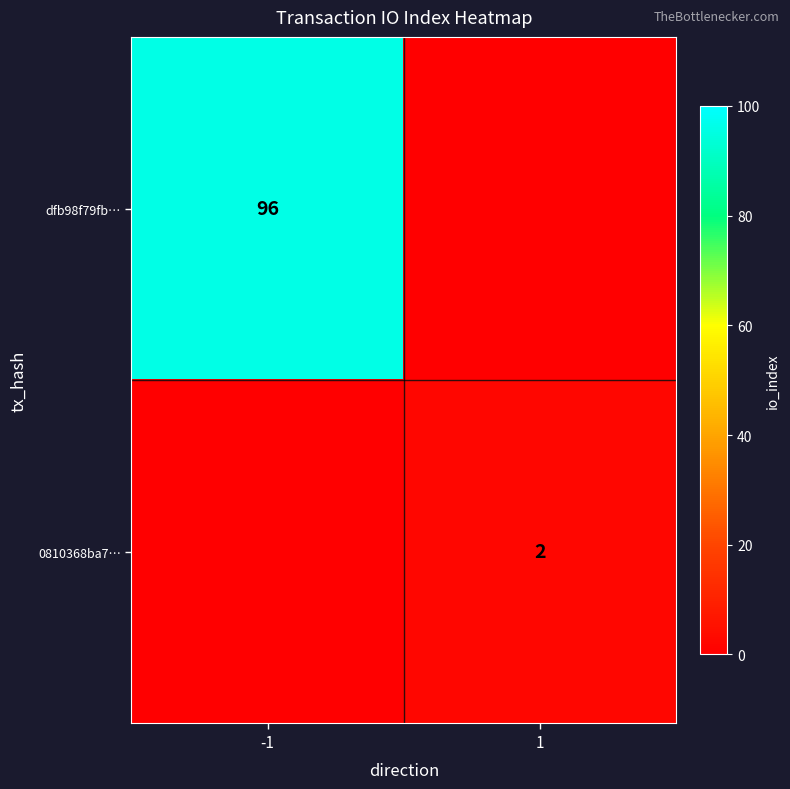

Is it true that dfb98f79fb… equals 39 at -1?

False